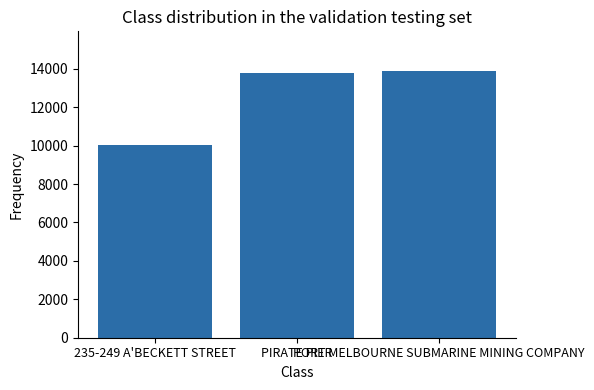

What is the minimum value shown in the chart?

10023